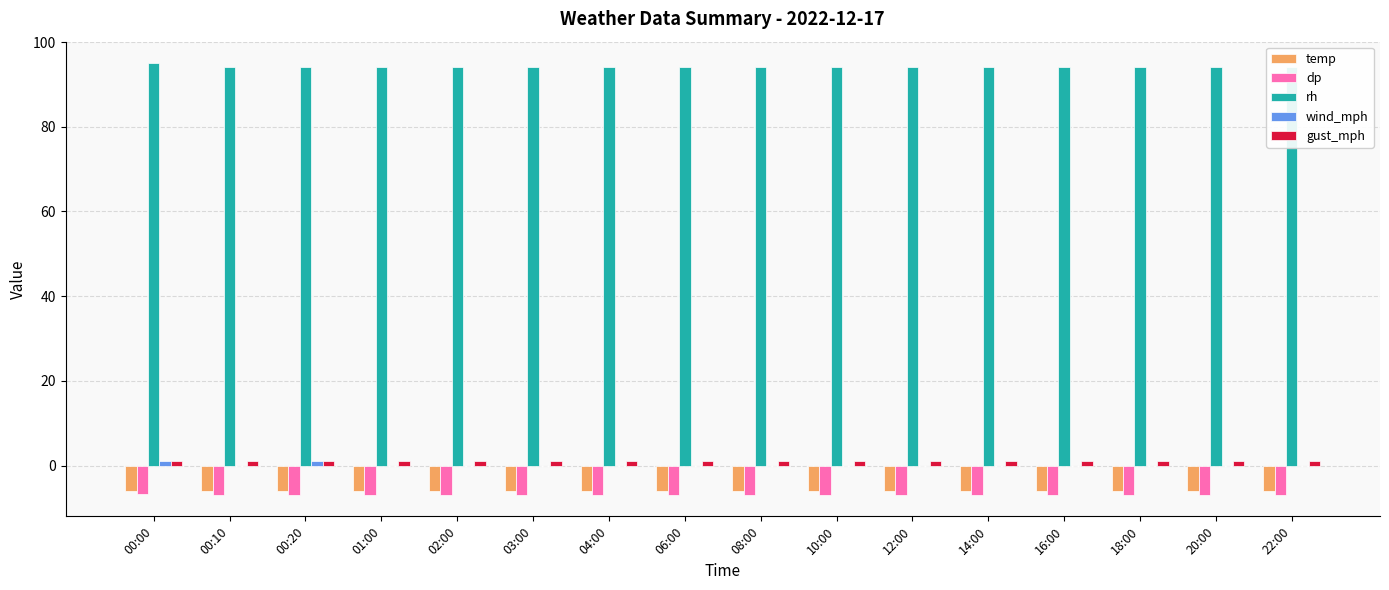

What is the highest value of the gust_mph series?

1.0